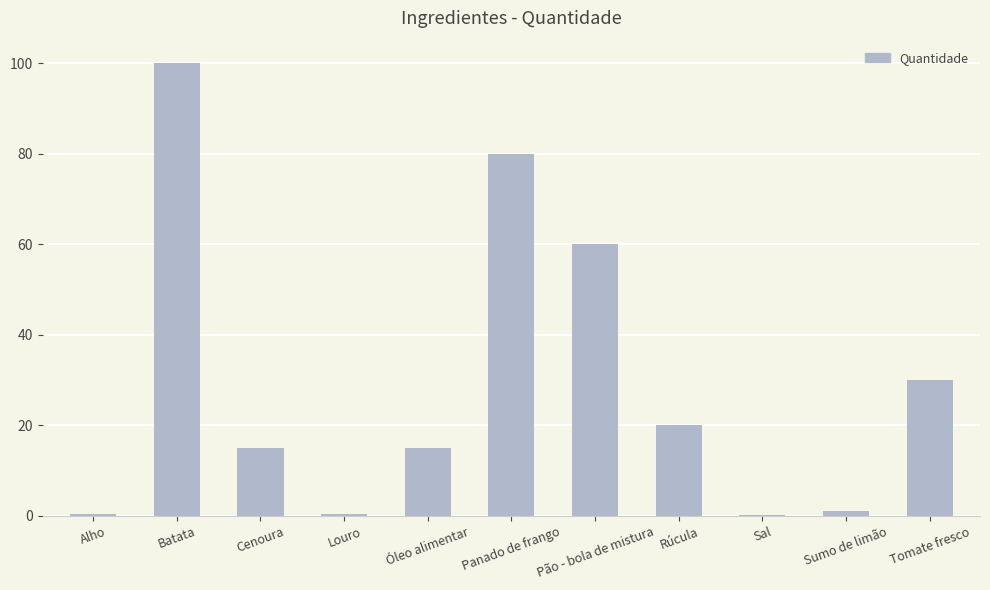

What is the change in value from Batata to Sal?

-99.8